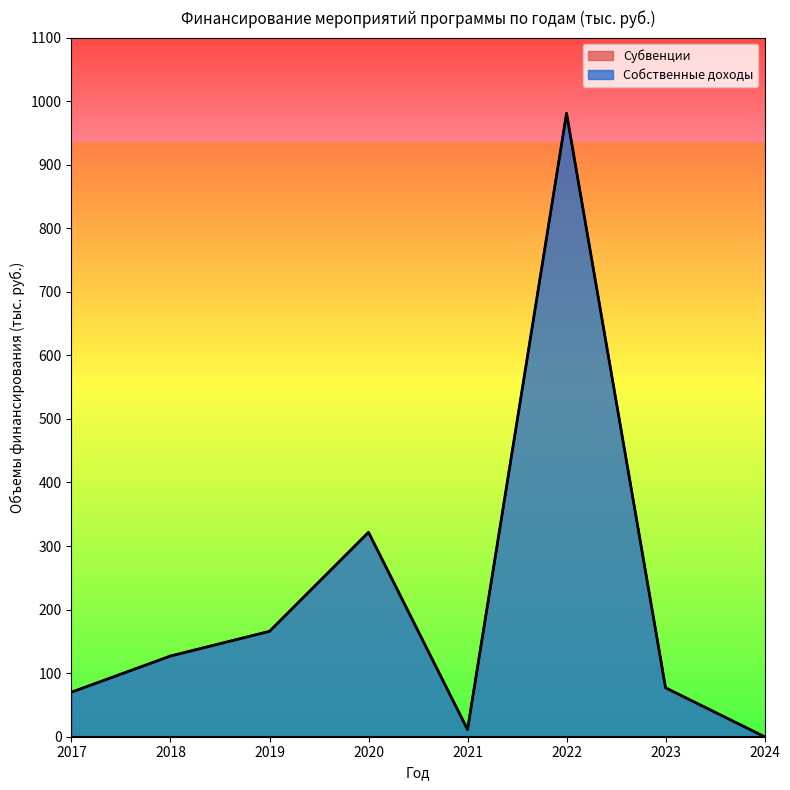

Reading left to right, list all the values displayed in this chart.

2017=70.1	2018=127.0	2019=165.8	2020=321.6	2021=11.3	2022=980.9	2023=77.0	2024=0.0